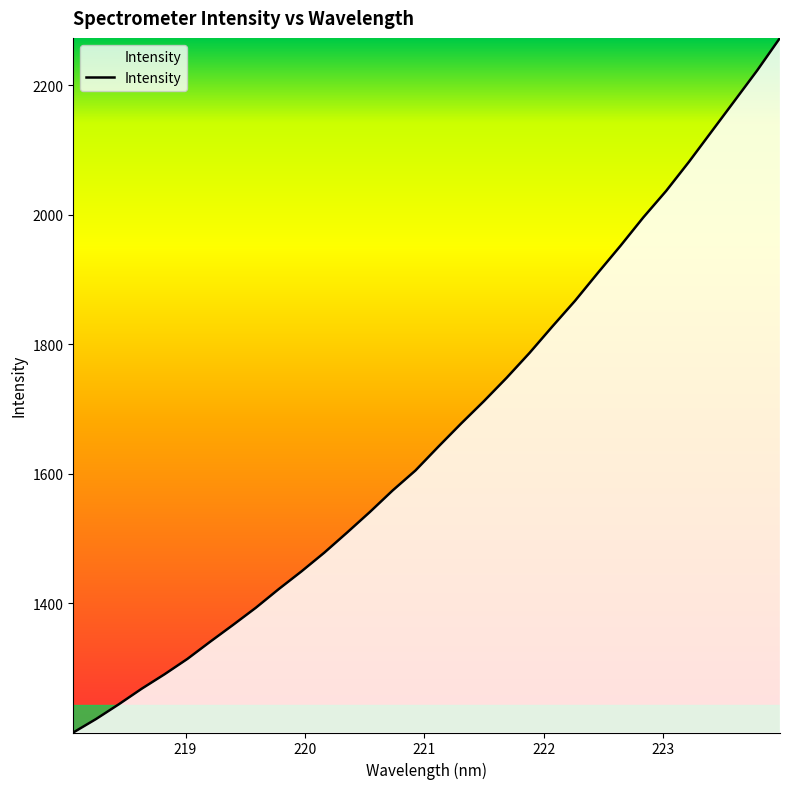

What is the greatest value displayed?

2273.5